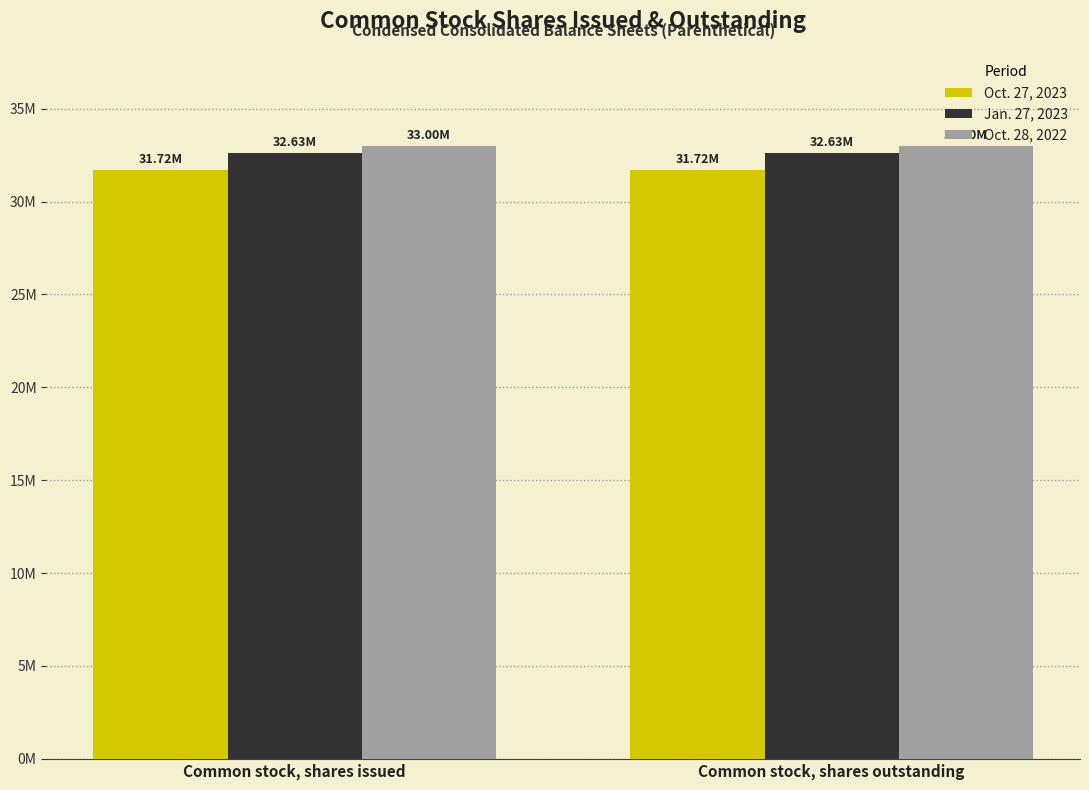

Are the bars horizontal?

No